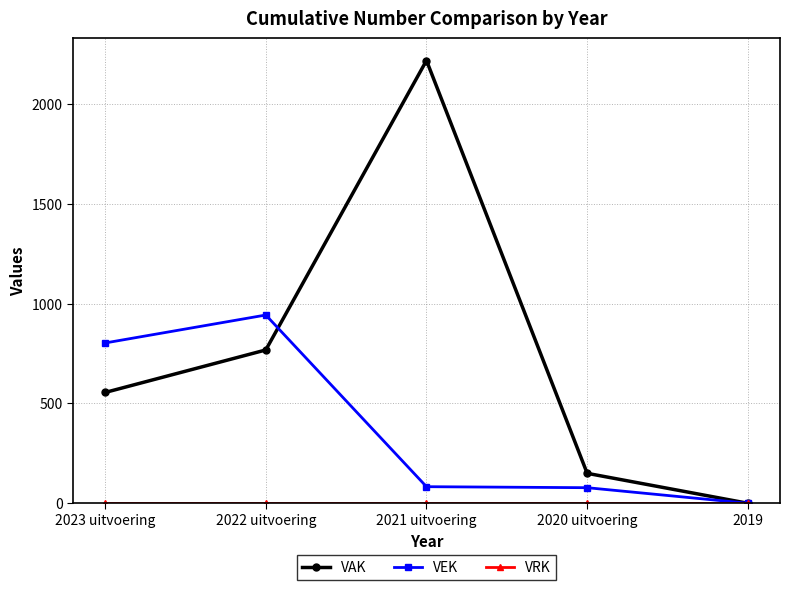

At which label does VEK first exceed 83?

2023 uitvoering